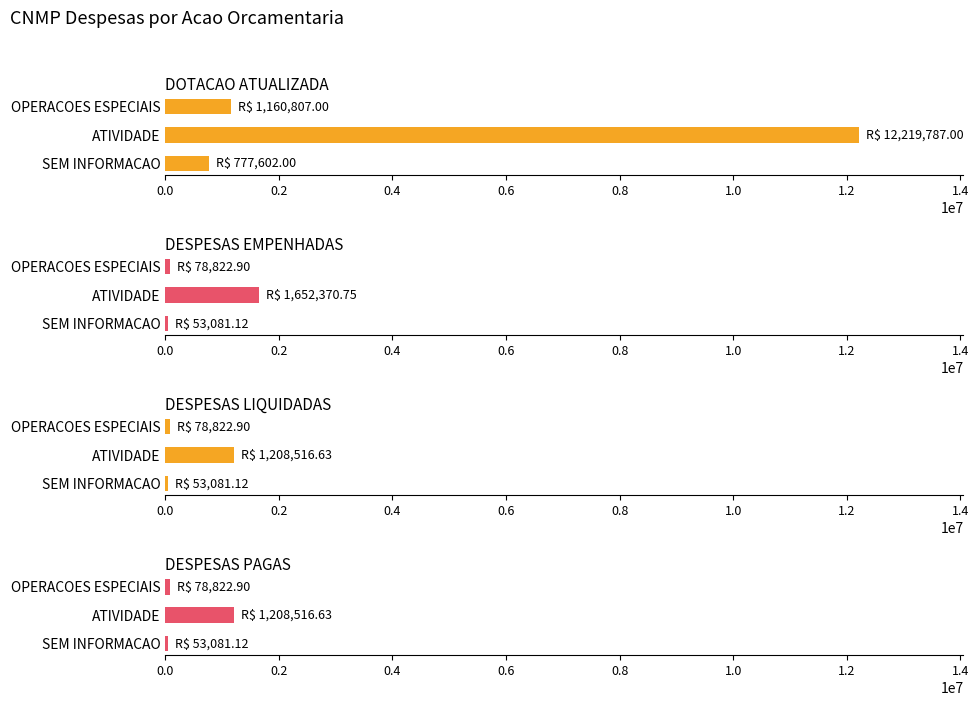

Which series has the largest range (max minus min)?

DOTACAO ATUALIZADA